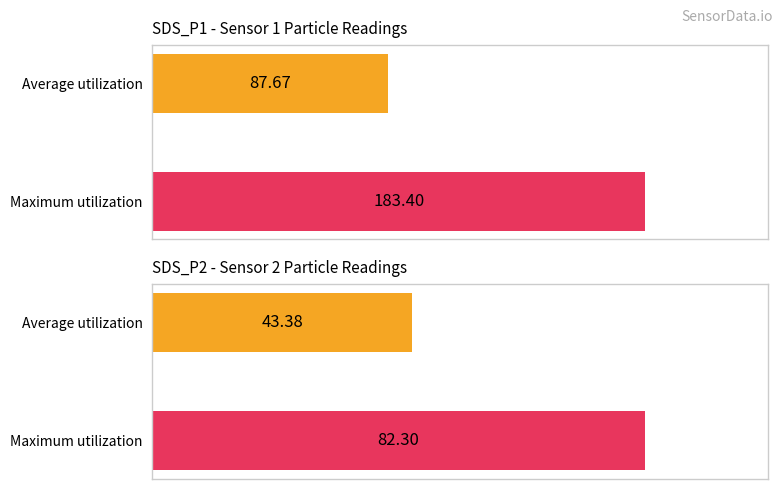

How many groups of bars are there?

2